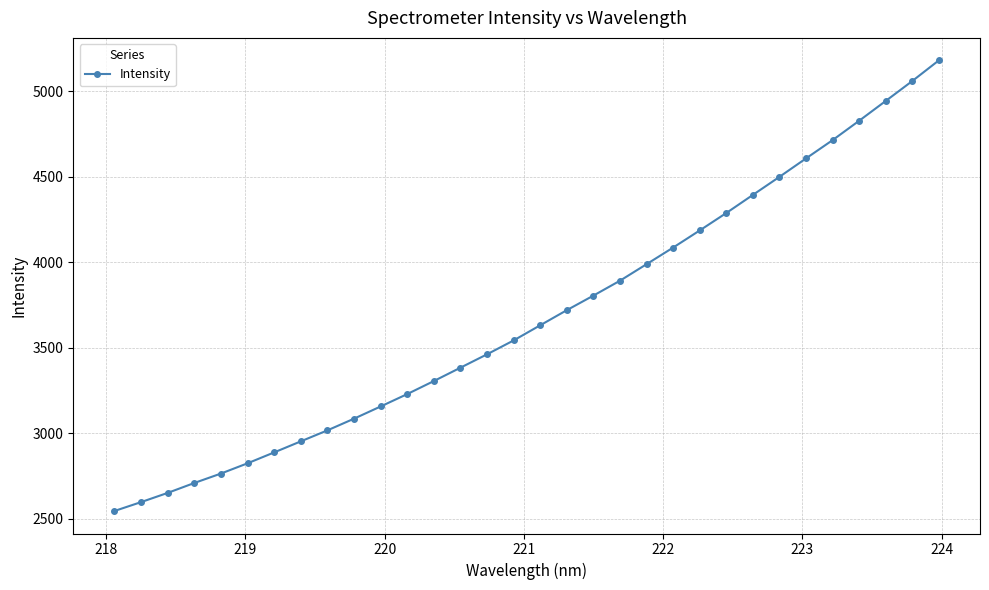

What is the value of the 4th point from the left?

2708.7